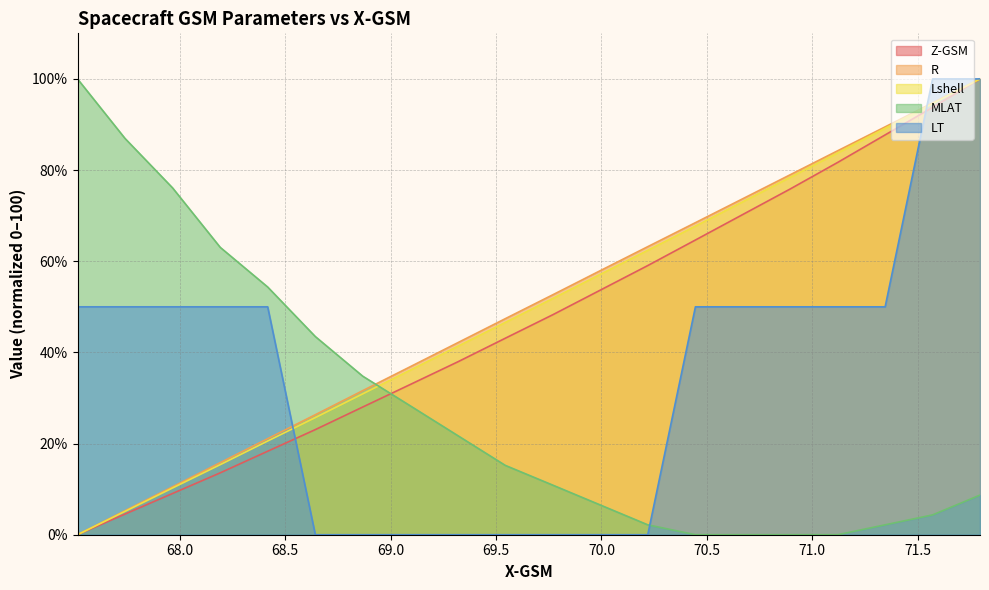

What is the maximum value for Z-GSM?

100.0